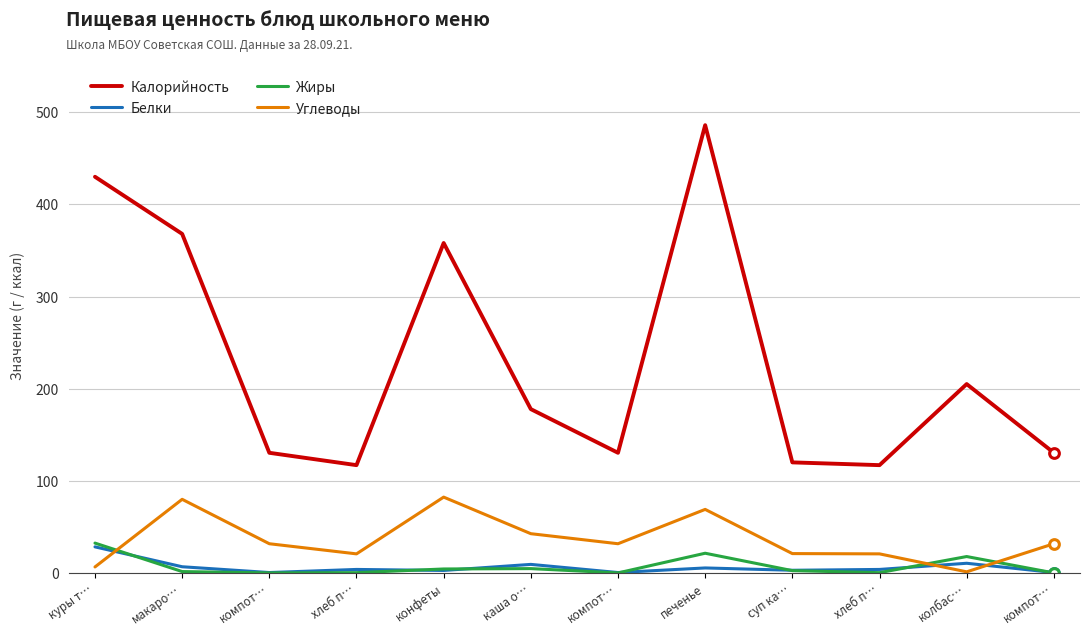

How many interior local peaks does the Белки series have?

4